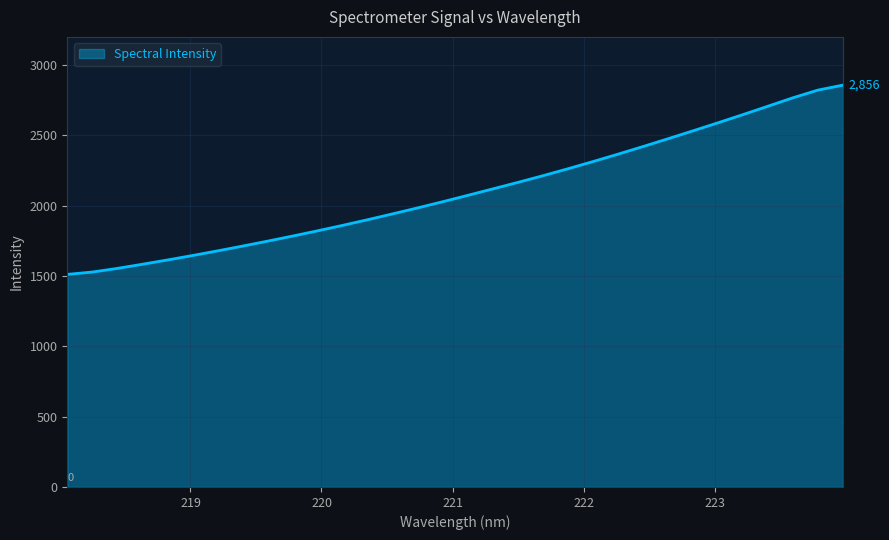

What is the minimum value shown in the chart?

1511.0